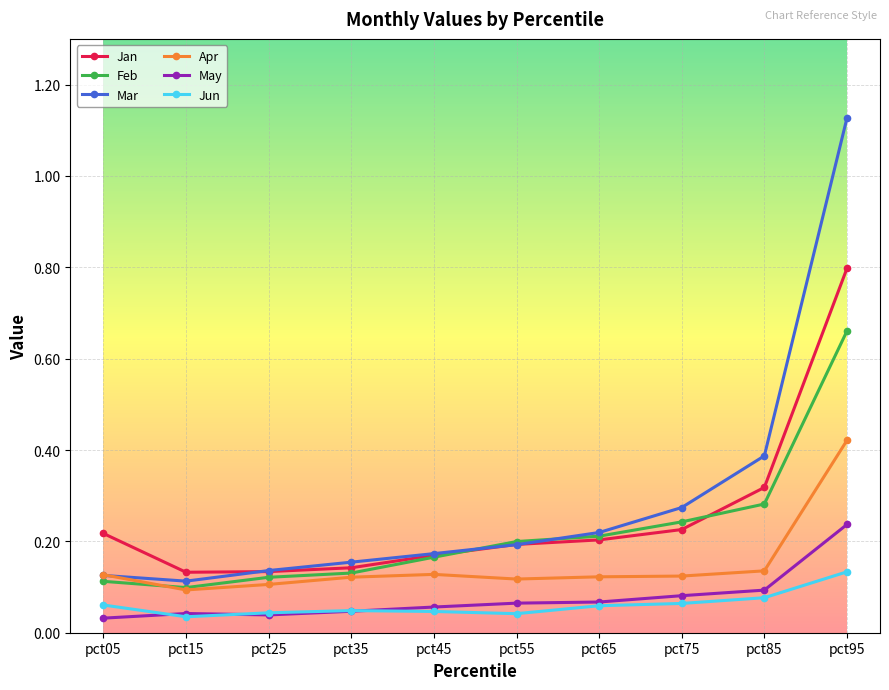

Count the Feb values in the range 0 to 1.

10